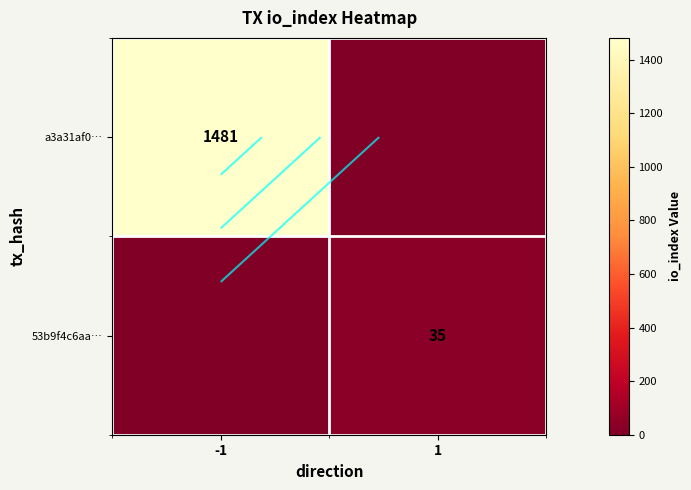

How many distinct data groups are displayed?

2